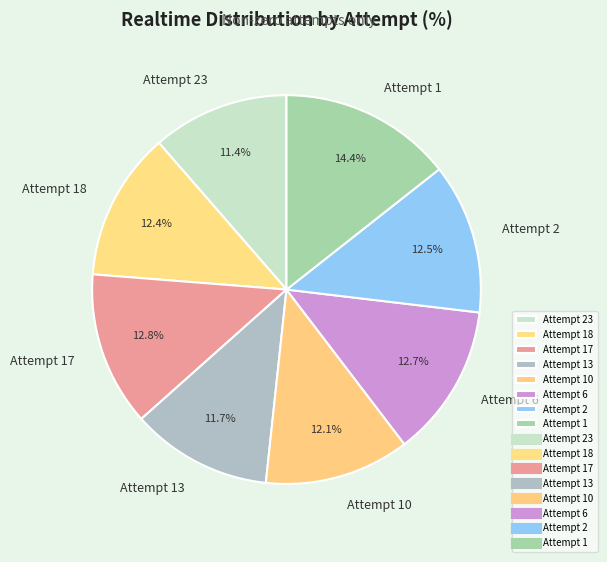

Between Attempt 13 and Attempt 6, which is larger?

Attempt 6